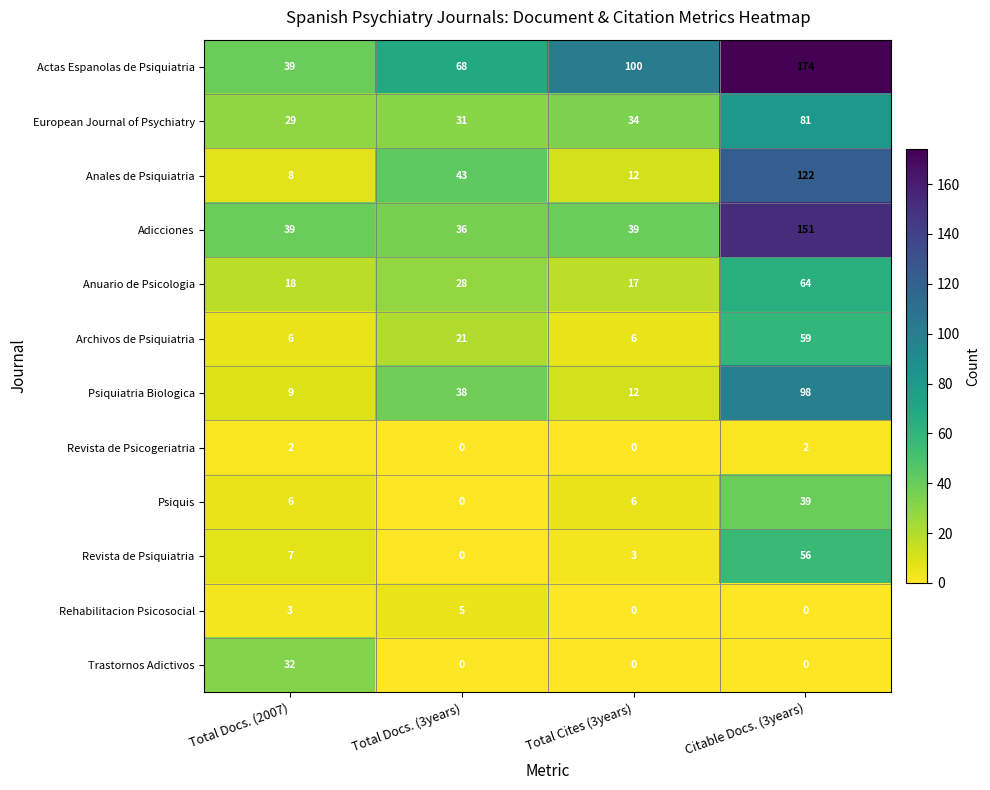

Which series changed the most between Total Cites (3years) and Citable Docs. (3years)?

Adicciones